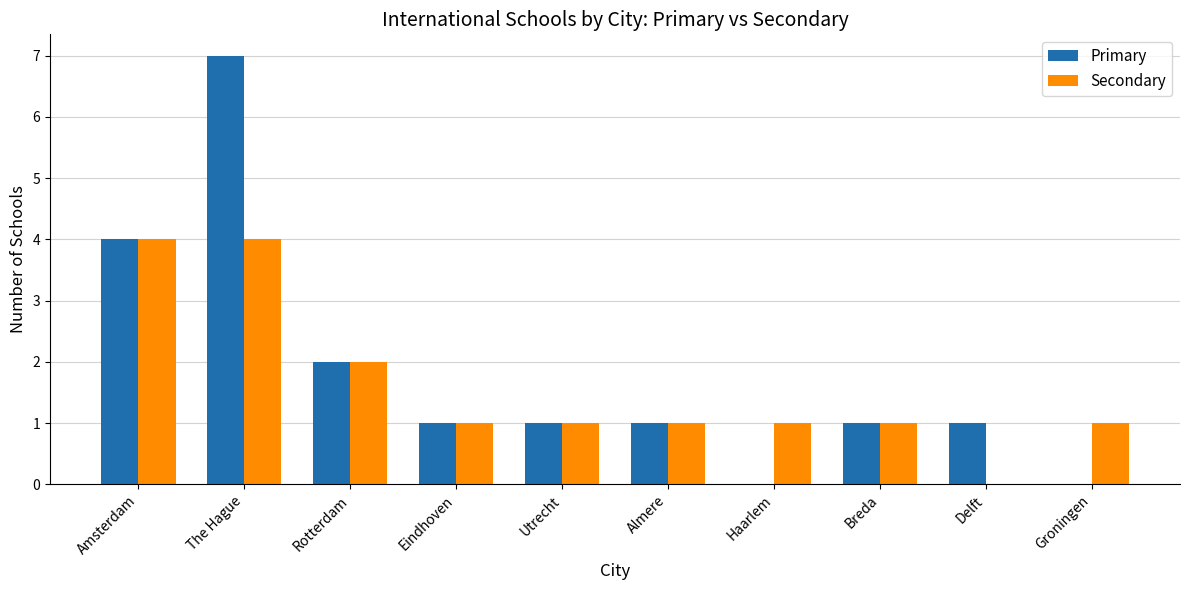

What is the maximum value for Primary?

7